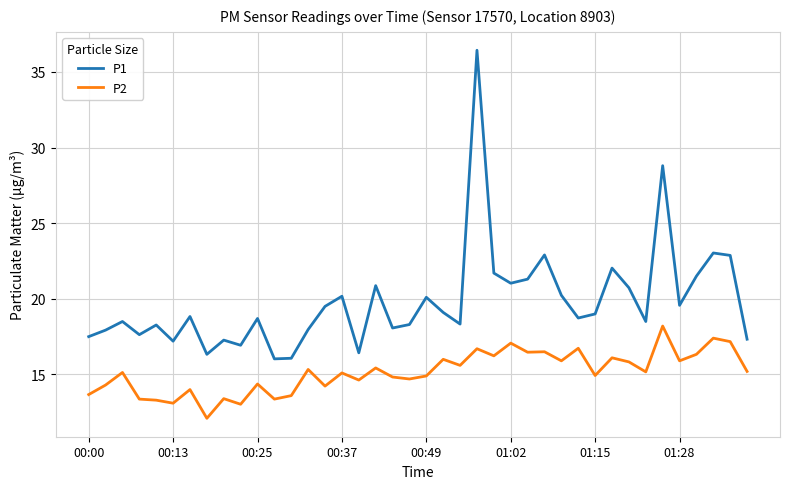

Which series has the largest total across all categories?

P1